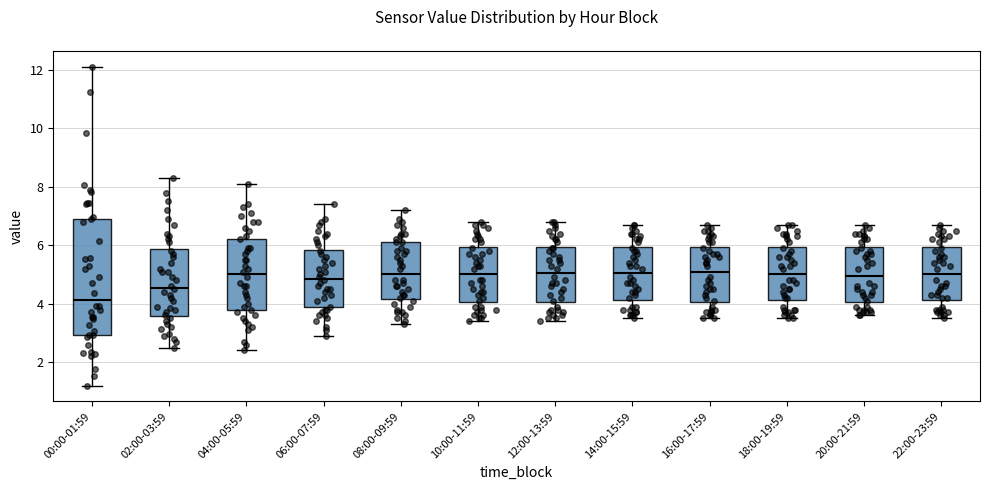

Reading left to right, read every box against the y-axis: the position of its median line, the range the box covers, and the ends of its whiskers. The values are not printed on the chart, so give them approximately, as read against the axis.

00:00-01:59: median 4.2, box 3.0 to 6.8, whiskers 1.2 to 12.2
02:00-03:59: median 4.6, box 3.6 to 5.8, whiskers 2.6 to 8.4
04:00-05:59: median 5.0, box 3.8 to 6.2, whiskers 2.4 to 8.2
06:00-07:59: median 4.8, box 3.8 to 5.8, whiskers 3.0 to 7.4
08:00-09:59: median 5.0, box 4.2 to 6.2, whiskers 3.4 to 7.2
10:00-11:59: median 5.0, box 4.0 to 6.0, whiskers 3.4 to 6.8
12:00-13:59: median 5.0, box 4.0 to 6.0, whiskers 3.4 to 6.8
14:00-15:59: median 5.0, box 4.2 to 6.0, whiskers 3.6 to 6.8
16:00-17:59: median 5.2, box 4.0 to 6.0, whiskers 3.6 to 6.8
18:00-19:59: median 5.0, box 4.2 to 6.0, whiskers 3.6 to 6.8
20:00-21:59: median 5.0, box 4.0 to 6.0, whiskers 3.6 to 6.8
22:00-23:59: median 5.0, box 4.2 to 6.0, whiskers 3.6 to 6.8